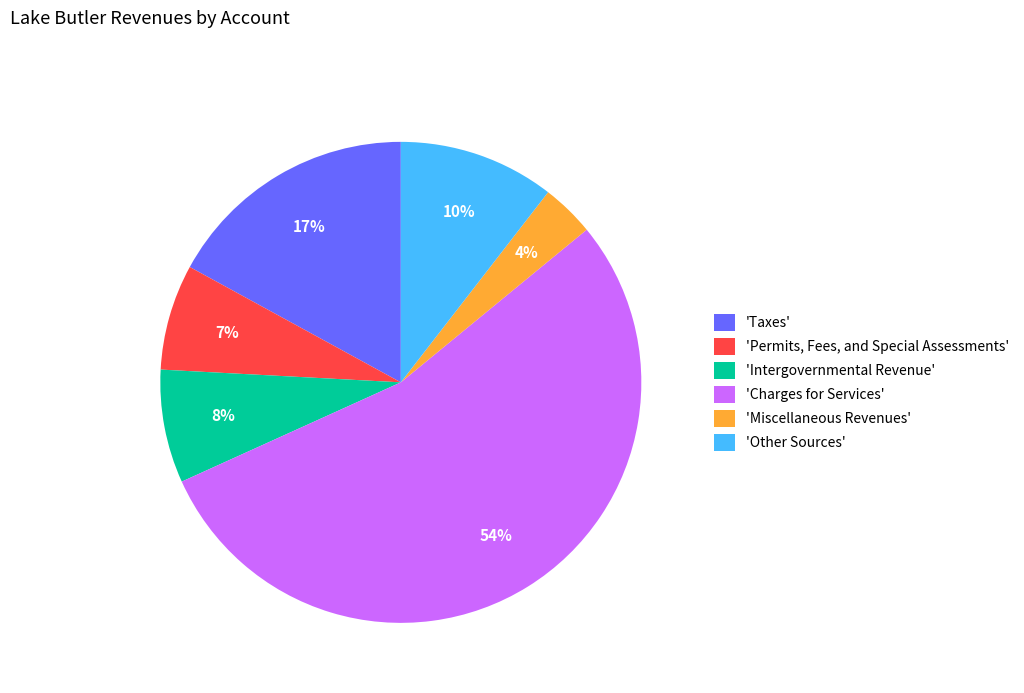

Which category accounts for the majority?

'Charges for Services'